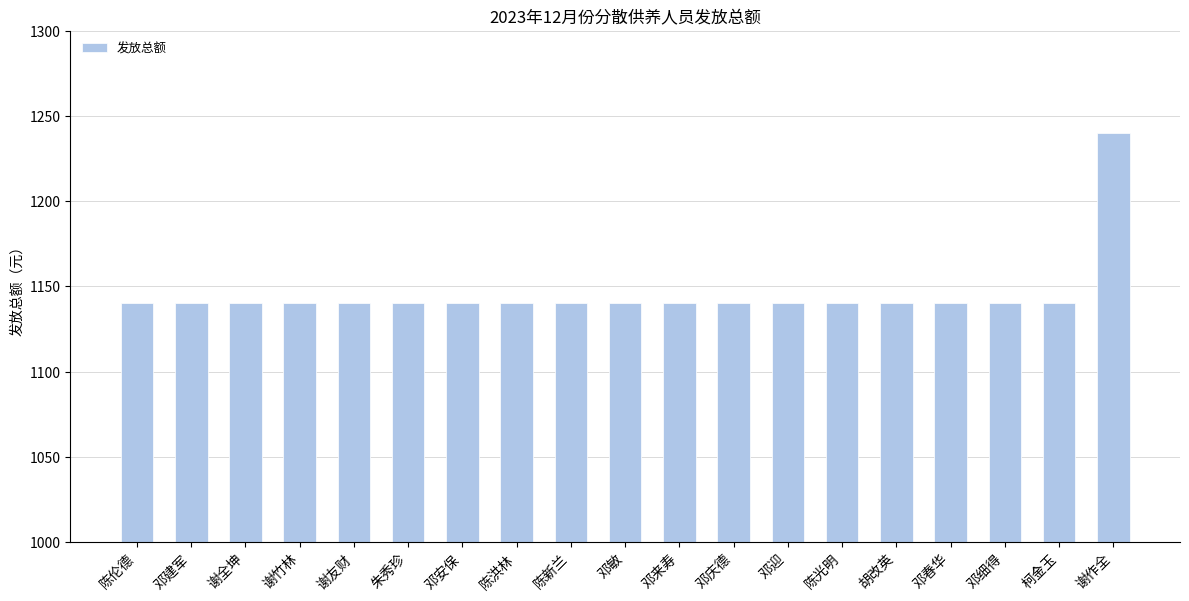

Is it true that the value at 邓来寿 is 1140?

True